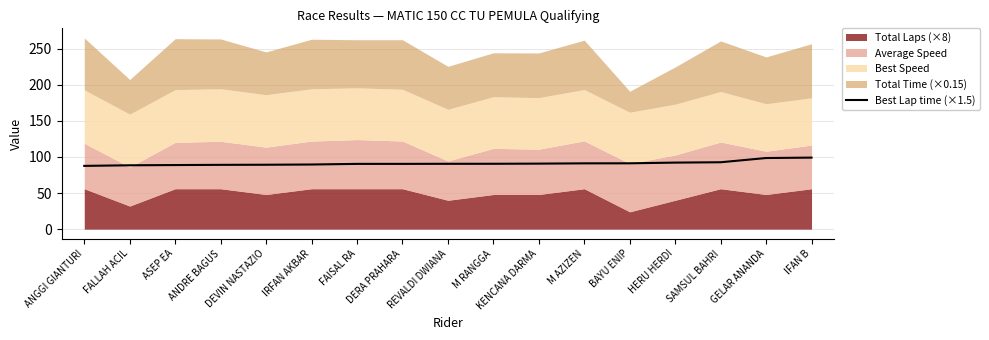

Between ANDRE BAGUS and KENCANA DARMA, which is larger?

KENCANA DARMA